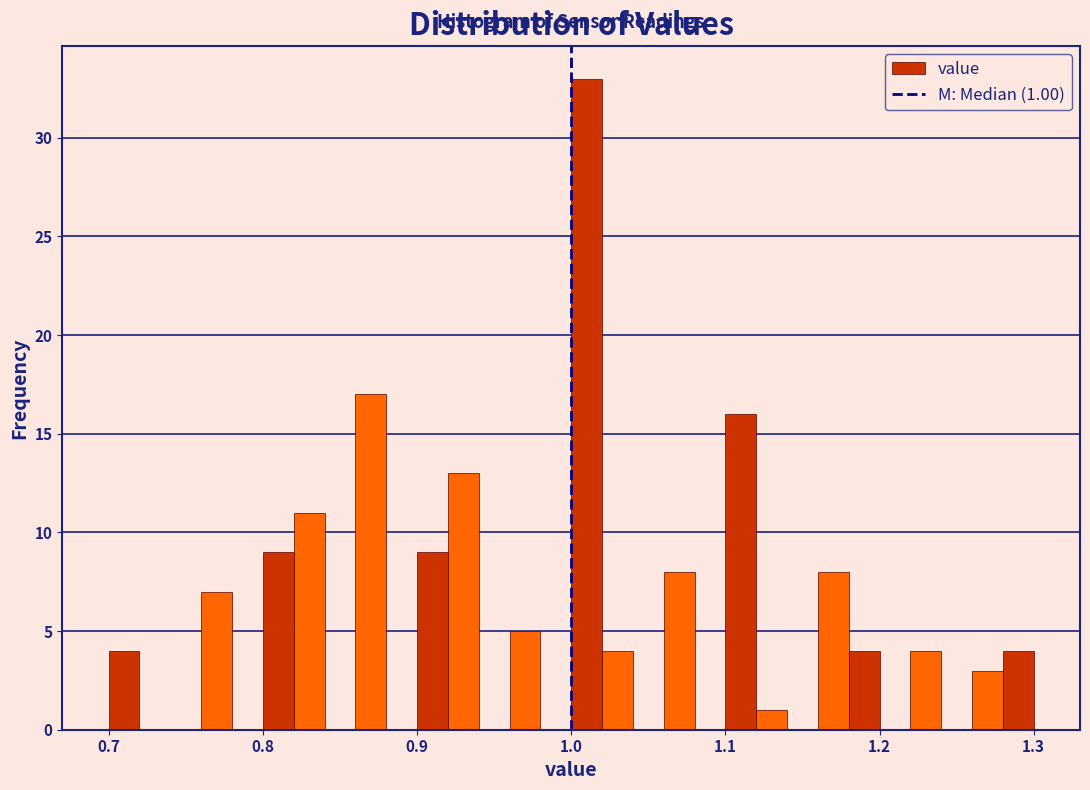

Read against the x-axis, roughly where is the centre of the tallest bar?

1.01